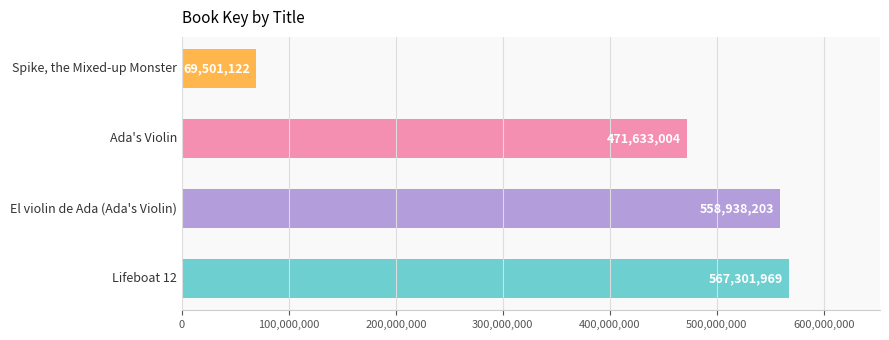

The value at El violin de Ada (Ada's Violin) is 137666789. True or false?

False